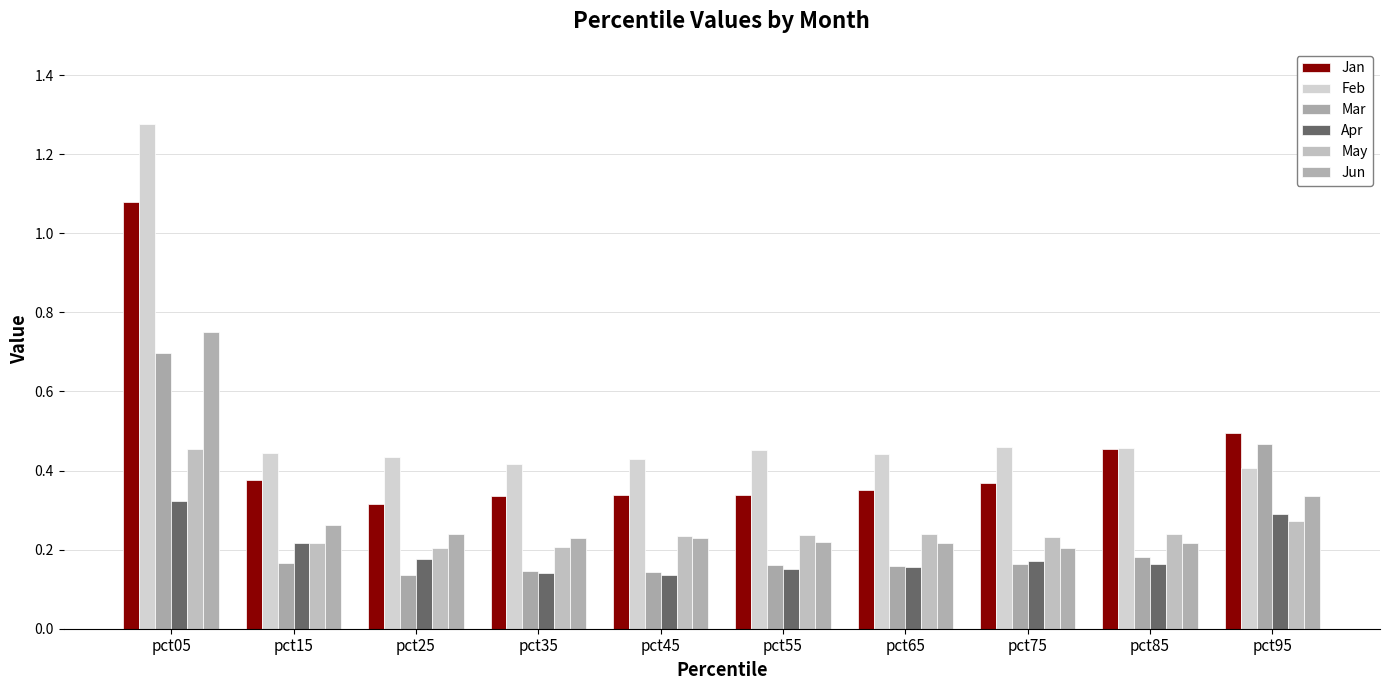

Reading left to right, extract all data points from this chart.

Jan: 1.1	0.4	0.3	0.3	0.3	0.3	0.4	0.4	0.5	0.5
Feb: 1.3	0.4	0.4	0.4	0.4	0.5	0.4	0.5	0.5	0.4
Mar: 0.7	0.2	0.1	0.1	0.1	0.2	0.2	0.2	0.2	0.5
Apr: 0.3	0.2	0.2	0.1	0.1	0.2	0.2	0.2	0.2	0.3
May: 0.5	0.2	0.2	0.2	0.2	0.2	0.2	0.2	0.2	0.3
Jun: 0.7	0.3	0.2	0.2	0.2	0.2	0.2	0.2	0.2	0.3